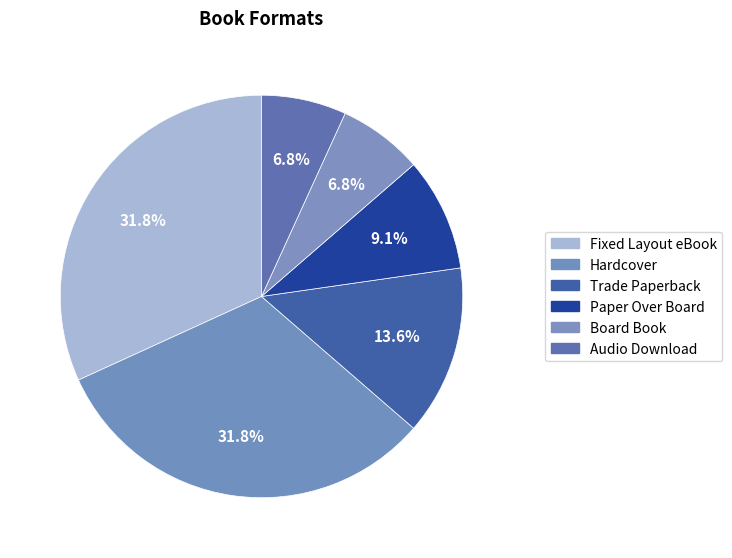

True or false: Fixed Layout eBook accounts for 19% of the total.

False